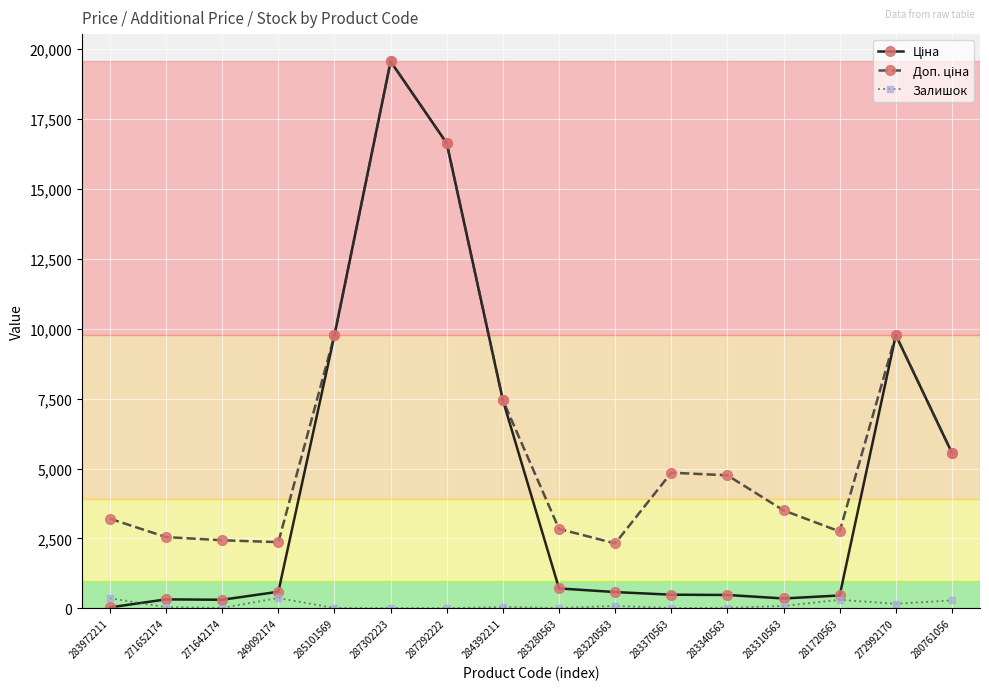

What is the label of the 12th point from the right?

285101569